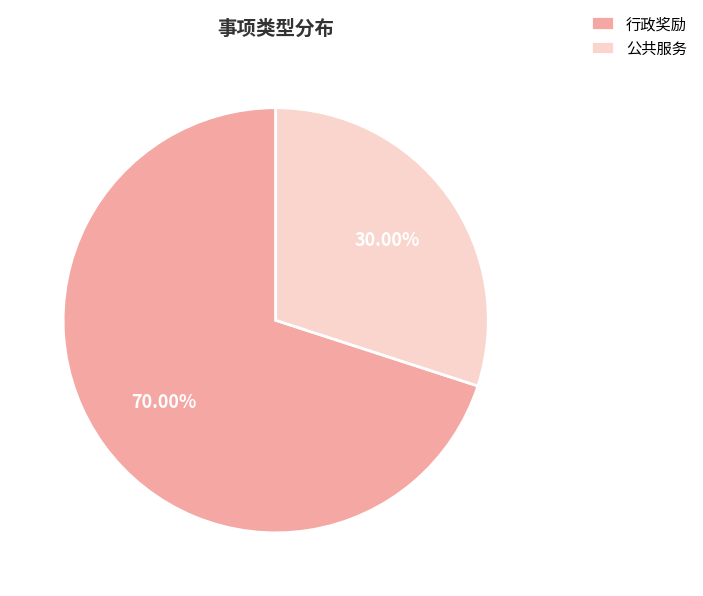

What percentage is the 行政奖励 slice, to the nearest percent?

70%